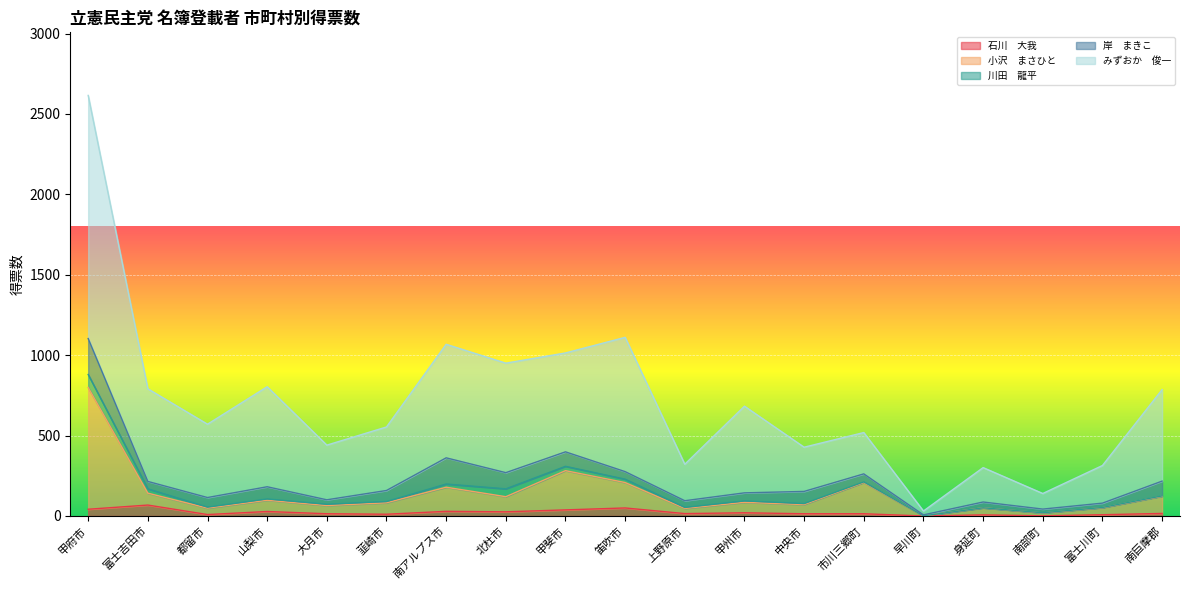

True or false: みずおか　俊一 and 石川　大我 intersect in this chart.

False